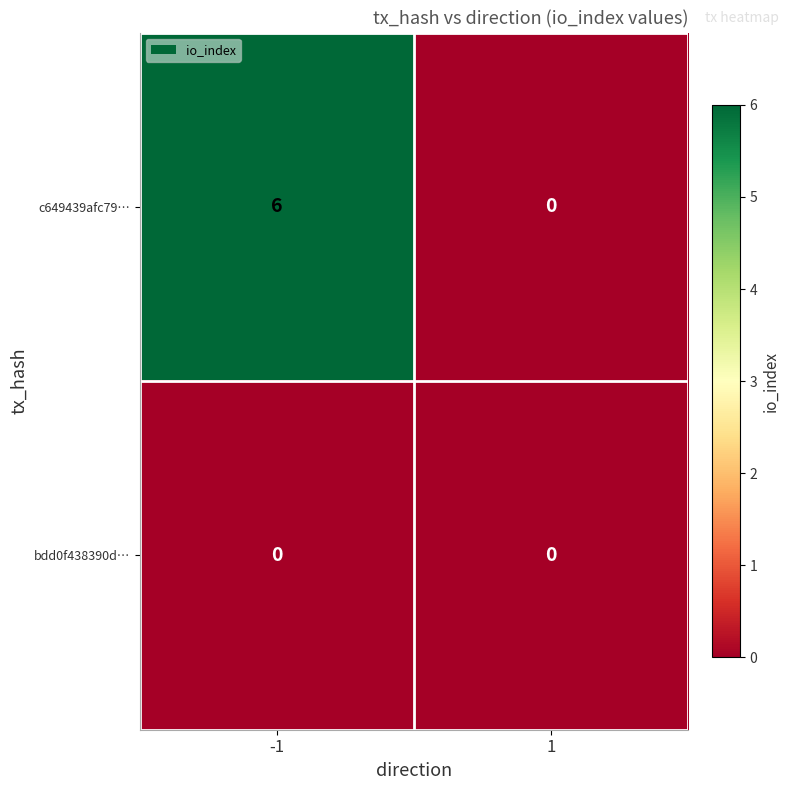

At which category does the chart reach its peak across all series?

-1